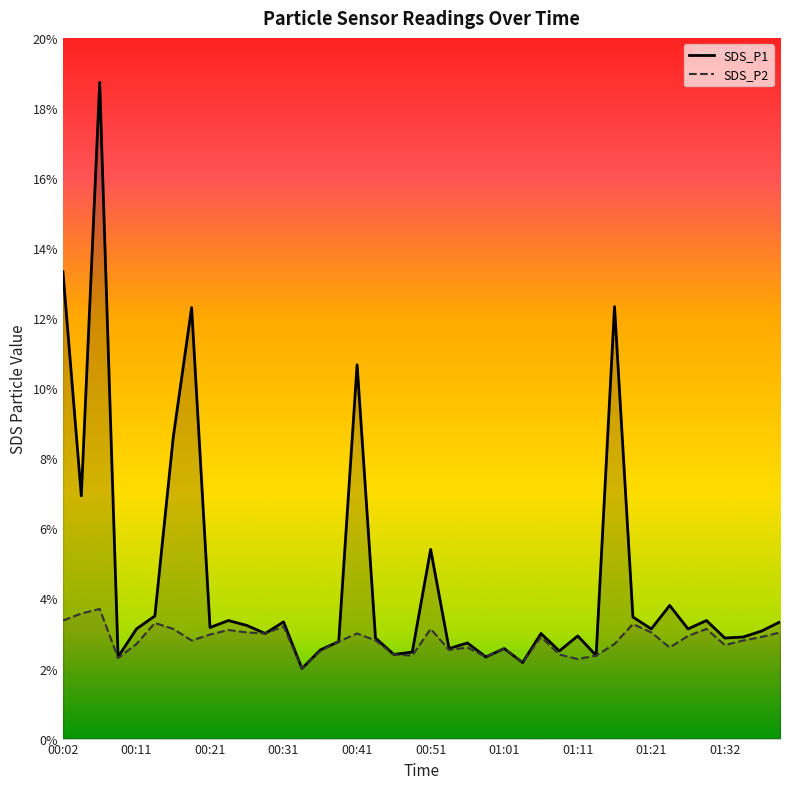

Reading left to right, transcribe all the data shown in this chart.

SDS_P1: 13.3	6.9	18.7	2.3	3.1	3.5	8.6	12.3	3.2	3.4	3.2	3.0	3.3	2.0	2.5	2.8	10.7	2.9	2.4	2.5	5.4	2.6	2.7	2.3	2.6	2.2	3.0	2.5	2.9	2.4	12.3	3.5	3.1	3.8	3.1	3.4	2.9	2.9	3.1	3.3
SDS_P2: 3.4	3.6	3.7	2.3	2.7	3.3	3.1	2.8	3.0	3.1	3.0	3.0	3.2	2.0	2.5	2.8	3.0	2.8	2.4	2.4	3.1	2.5	2.6	2.3	2.6	2.2	2.9	2.4	2.3	2.4	2.7	3.3	3.0	2.6	2.9	3.1	2.7	2.8	2.9	3.0